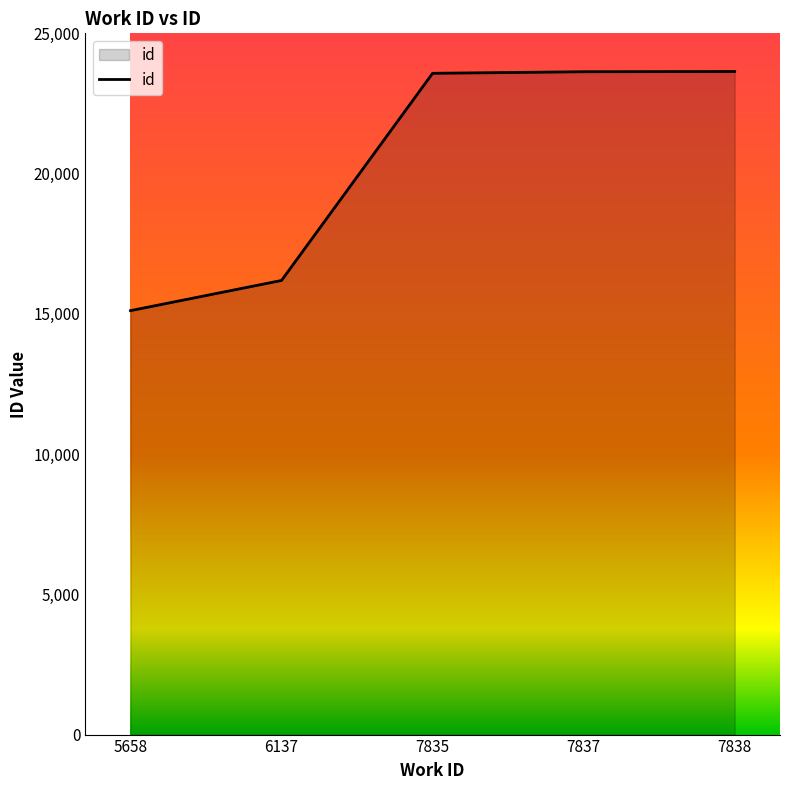

What is the change in value from 6137 to 7837?

+7441